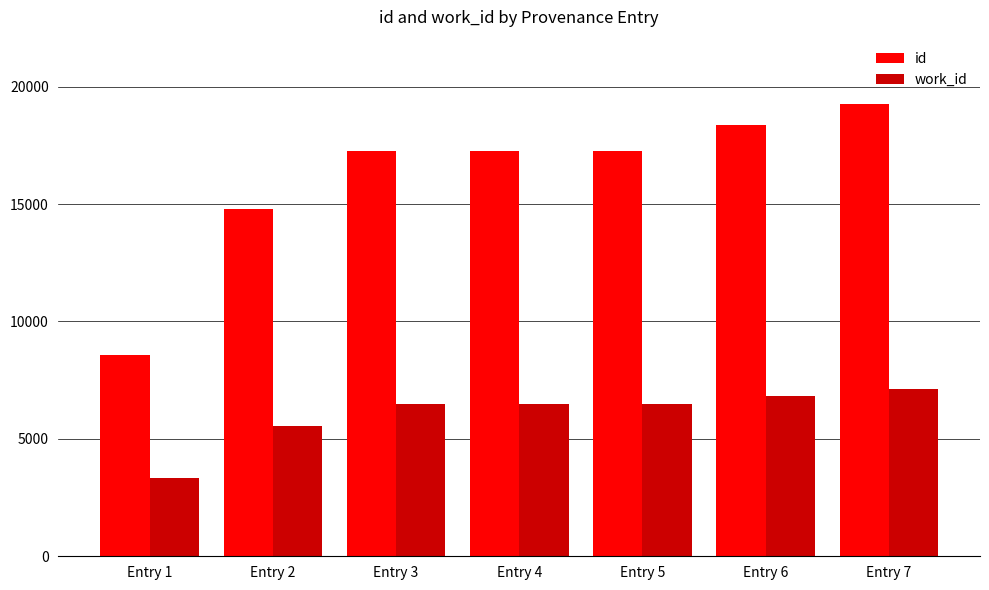

How many values in the id series are below 17267?

3